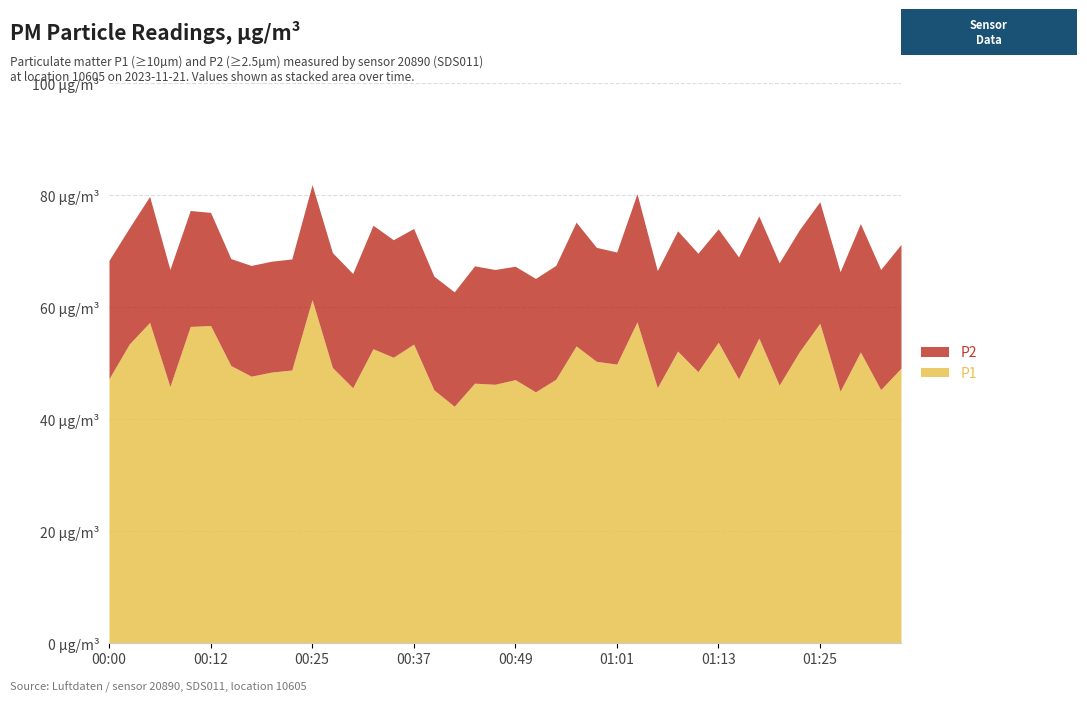

Between 00:46 and 01:03, which series saw the biggest shift?

P1